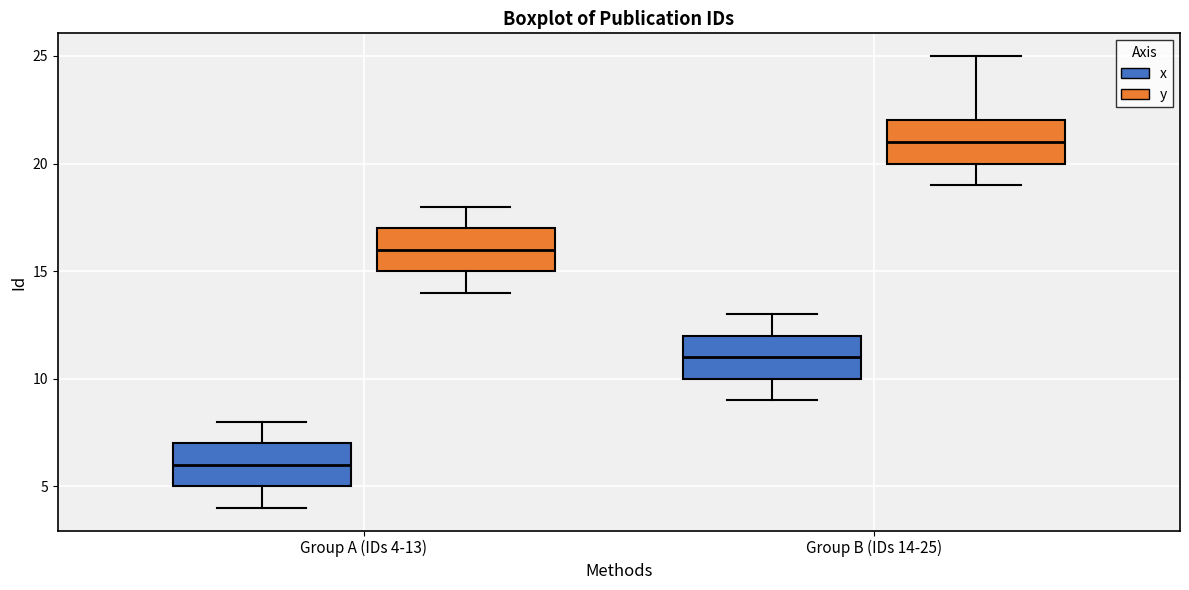

Where does the lower whisker of the box for Group B (IDs 14-25) (y) end on the y-axis? The values are not printed on the chart, so give them approximately, as read against the axis.

19